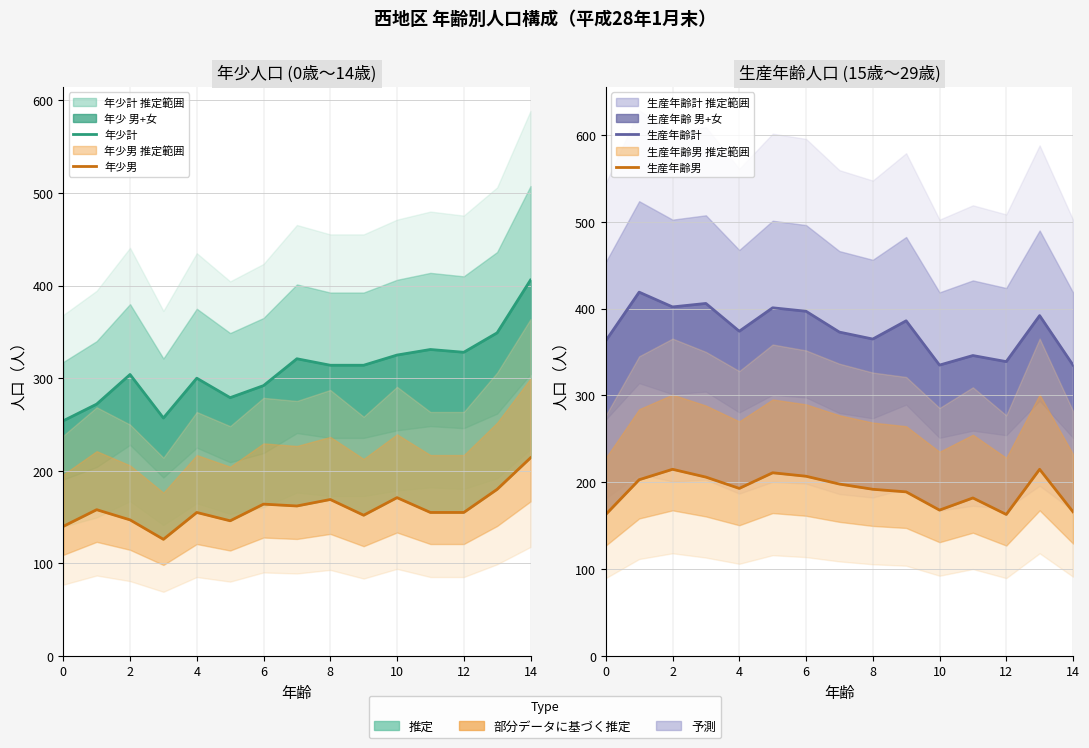

What is the difference between the 年少男 values at 14 and 9?

62